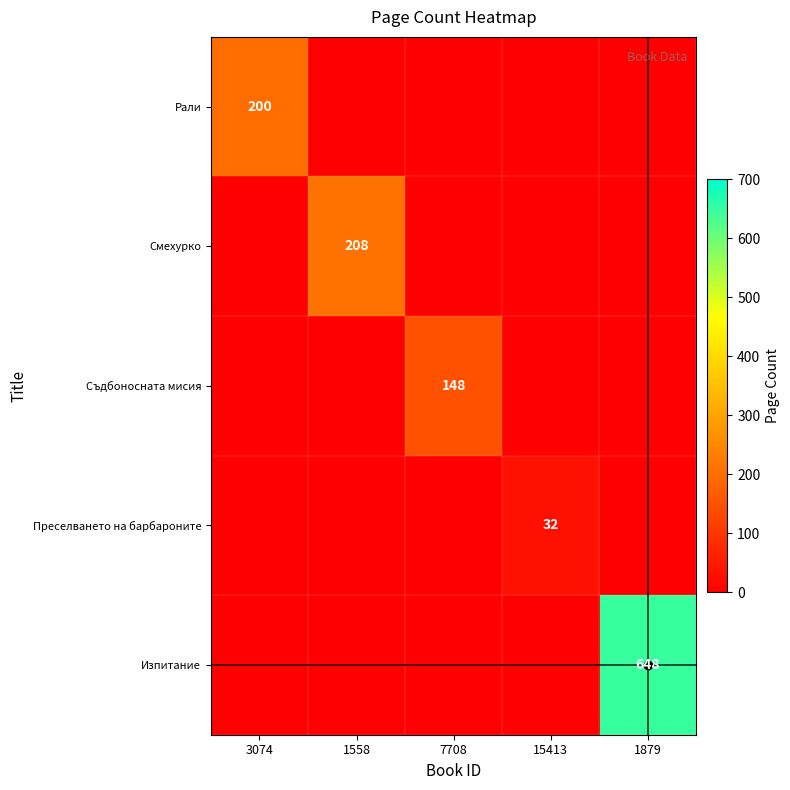

True or false: Рали has a value of 139 at 3074.

False